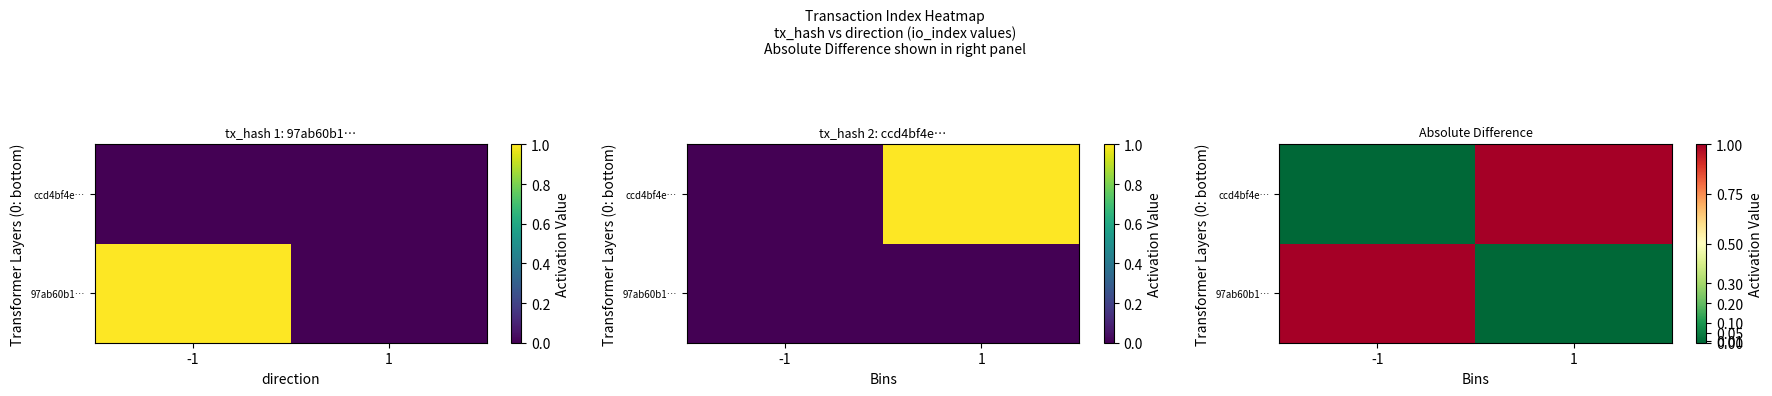

What is the sum of all 97ab60b1… values?

1